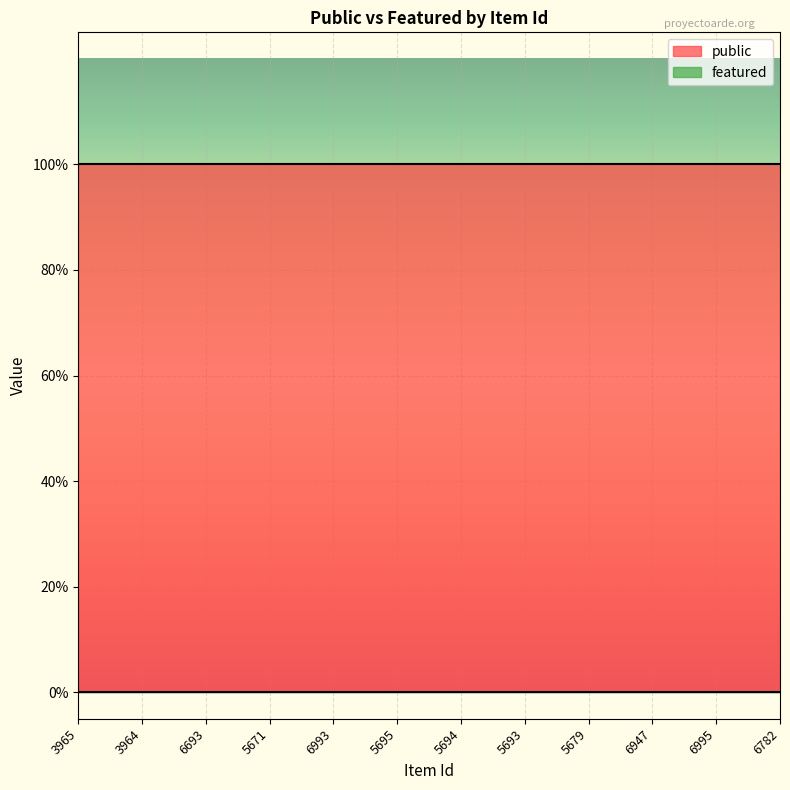

What is the label of the 1st point from the left?

3965